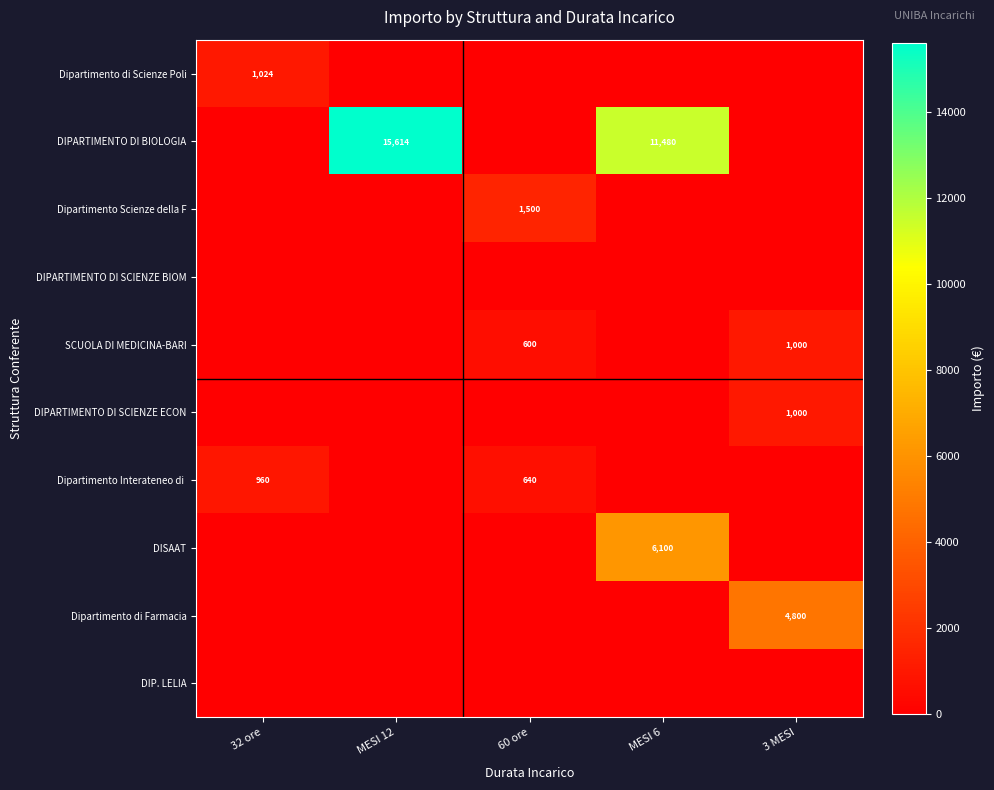

What is the difference between the maximum and minimum values in the Dipartimento Scienze della F series?

1500